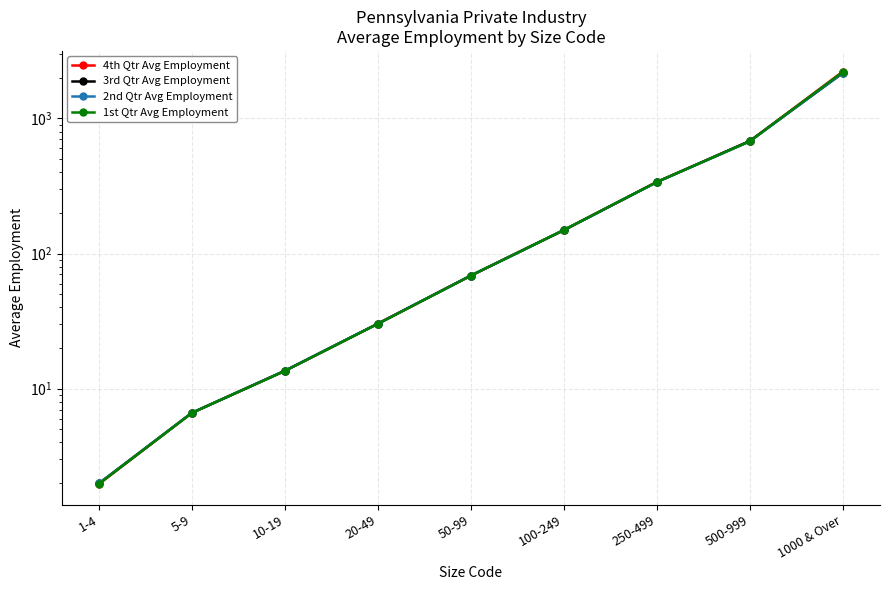

What is the spread (max minus min) of values at 500-999?

5.5